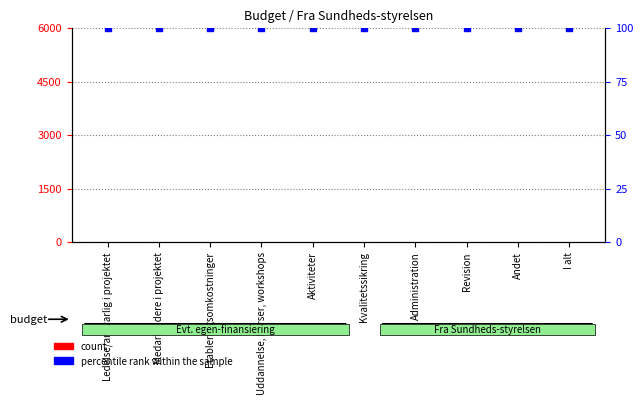

At which category is the sum across all series the highest?

Ledelse/ansvarlig i projektet